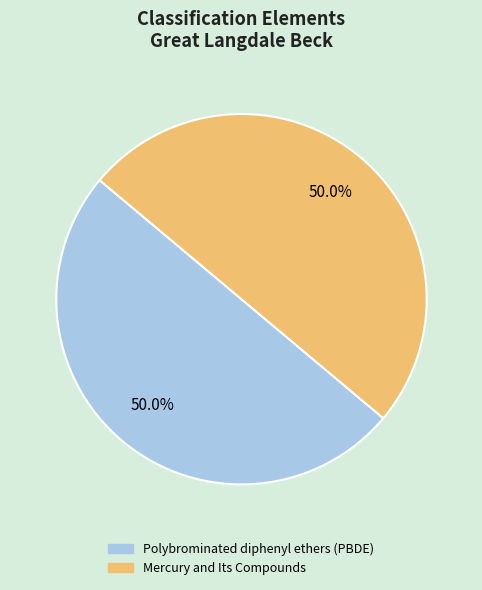

True or false: Polybrominated diphenyl ethers (PBDE) accounts for 50% of the total.

True